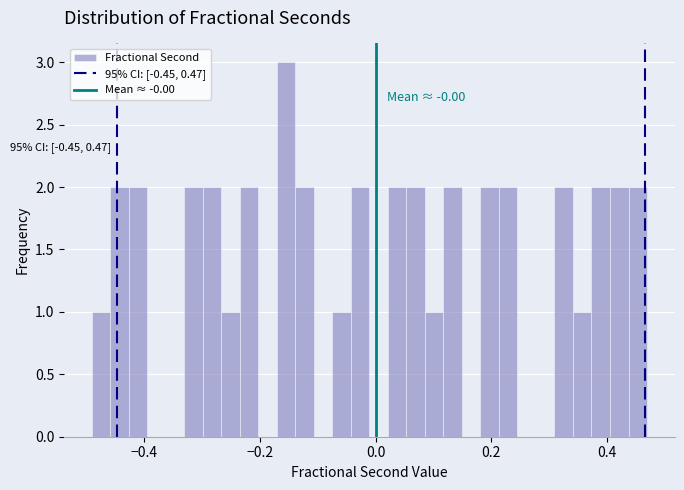

Around what value on the x-axis is the tallest bar? Give the approximate position of its centre, as read against the axis.

-0.16